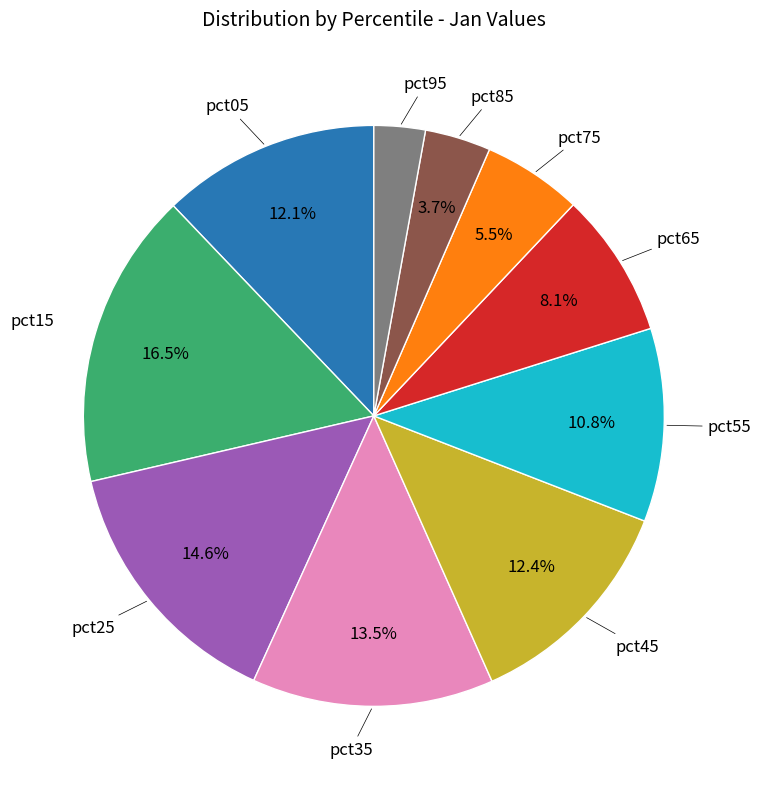

Is there any slice that represents more than half of the pie?

No